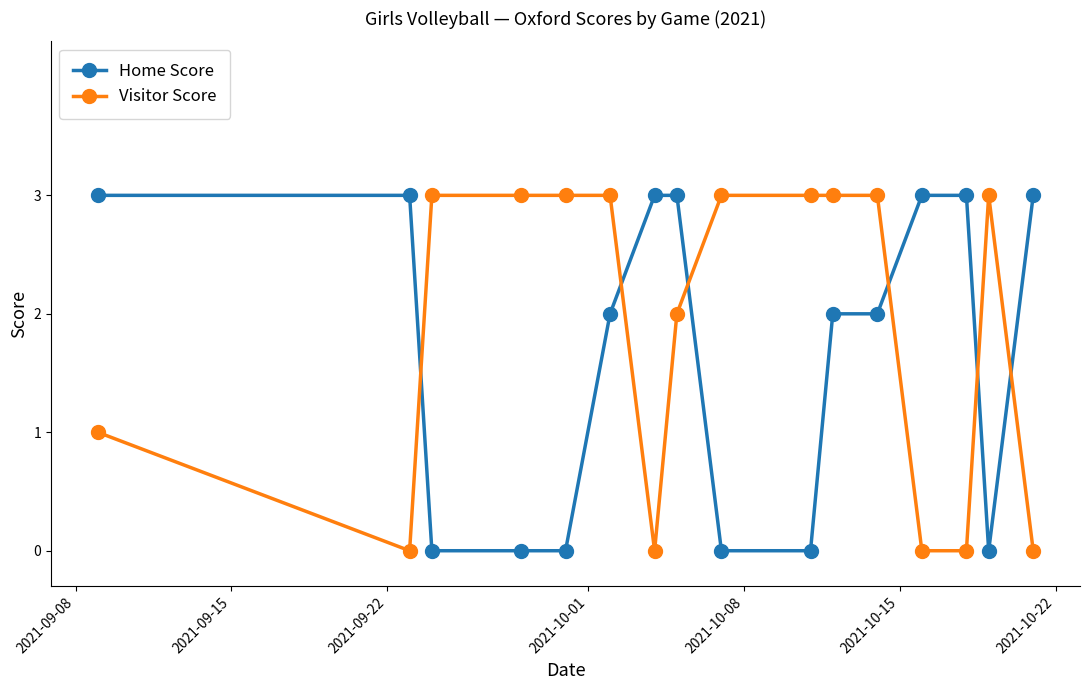

What are all the series names shown in the legend?

Home Score, Visitor Score